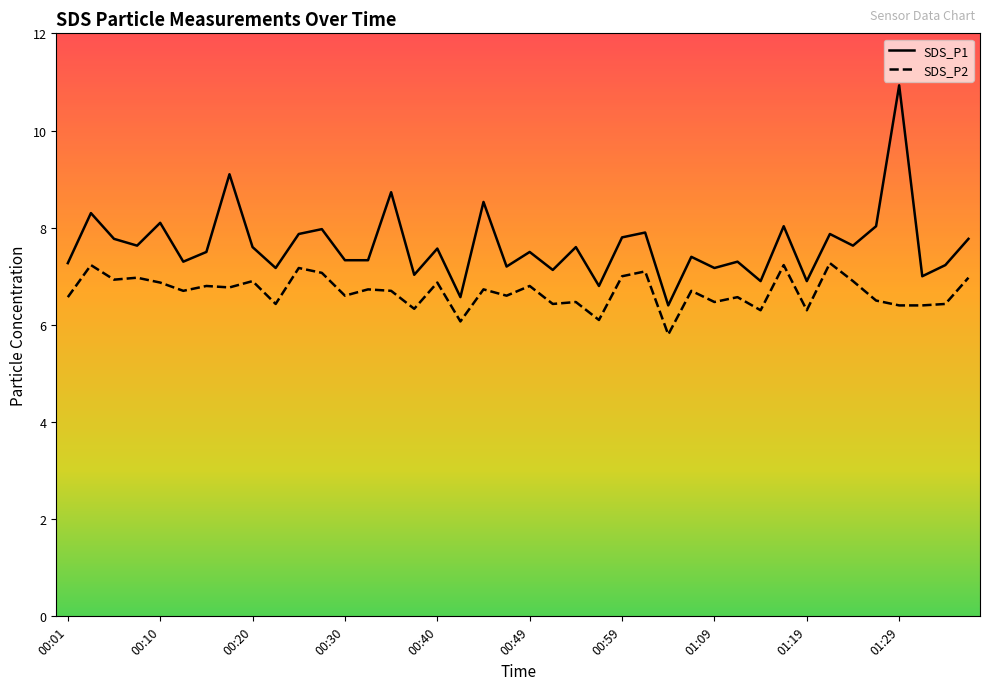

Between 00:44 and 01:06, which is larger?

00:44